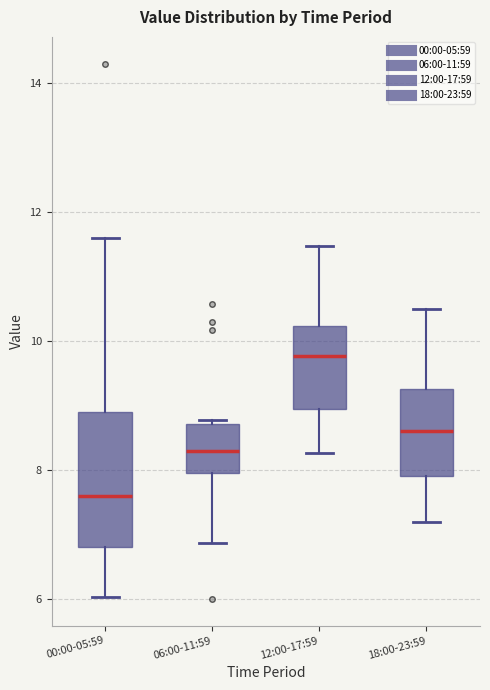

Comparing the boxes themselves (not the whiskers), which one is the tallest?

00:00-05:59